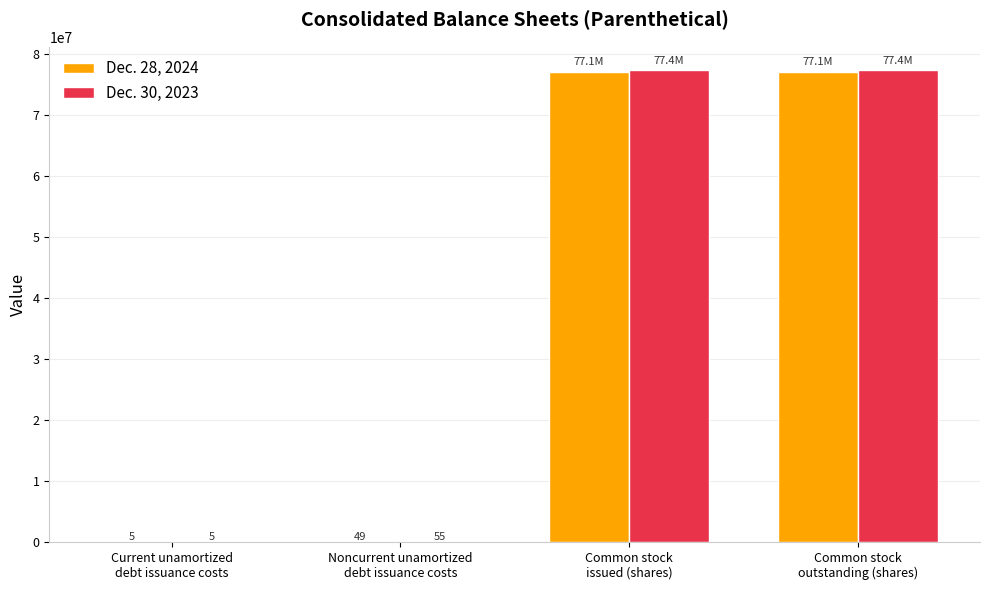

What is the sum of the Dec. 28, 2024 values at Common stock
outstanding (shares) and Common stock
issued (shares)?

154229266